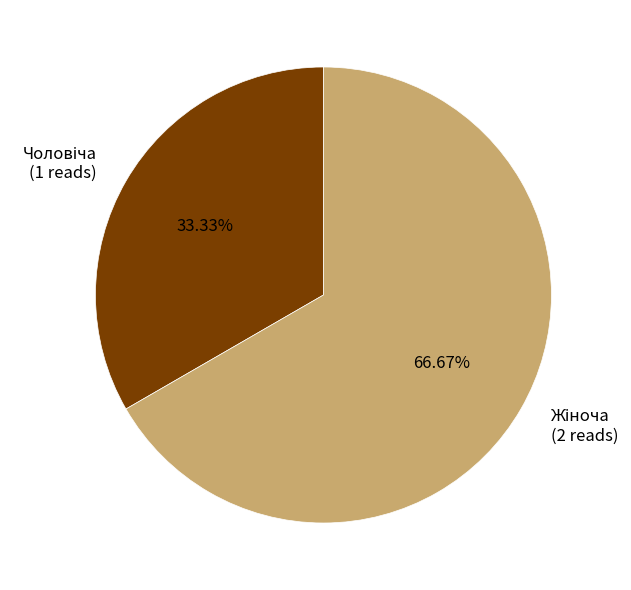

Is there a majority slice in this chart?

Yes